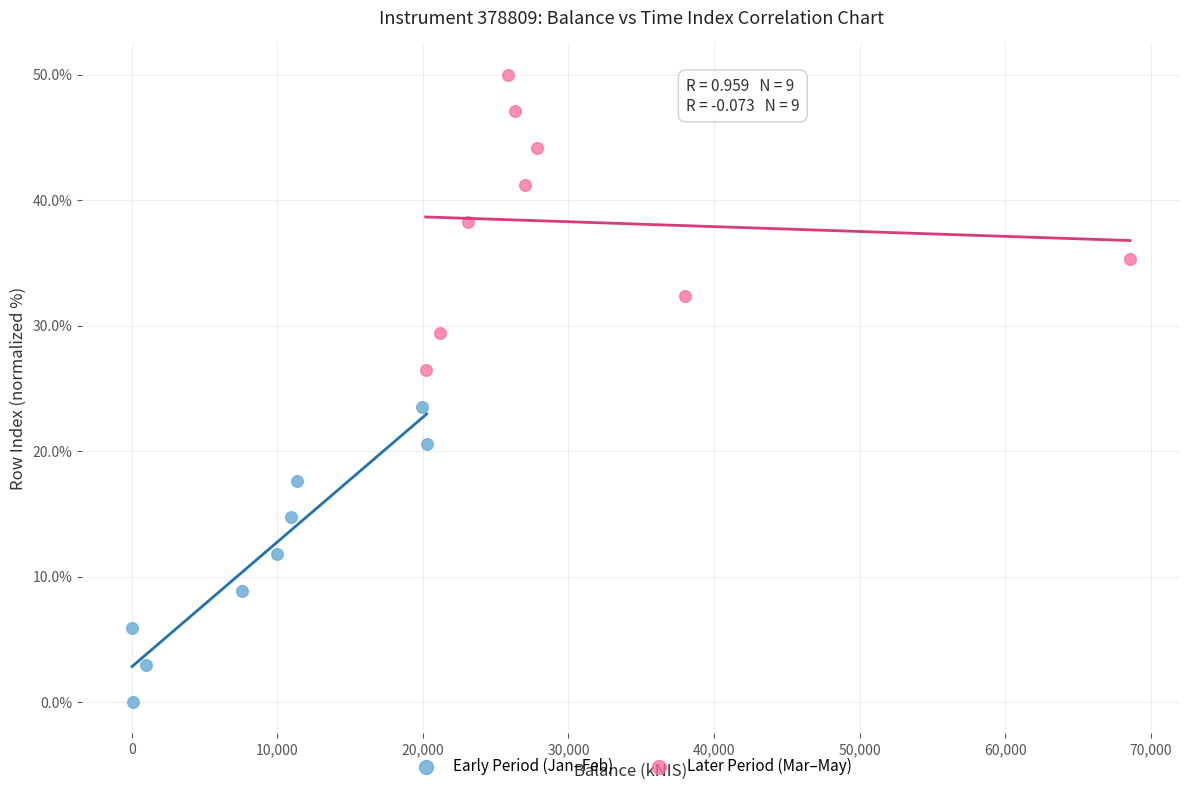

Which series contains the lowest Y value?

Early Period (Jan–Feb)